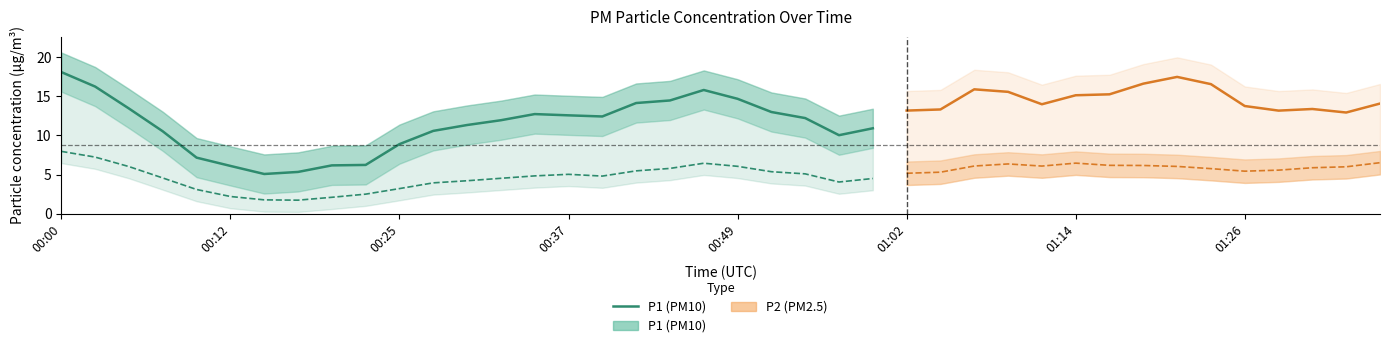

What is the sum of all values?

280.0